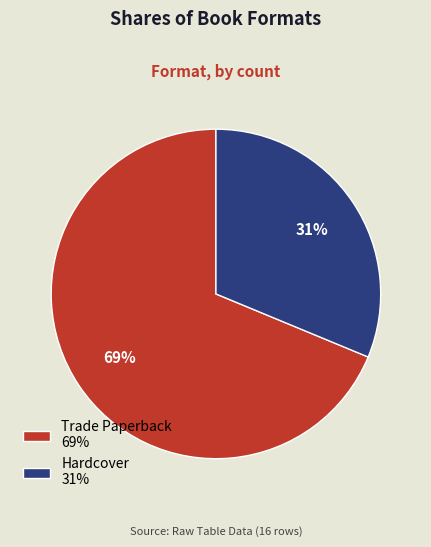

To the nearest percent, what percentage of the pie is Hardcover?

31%